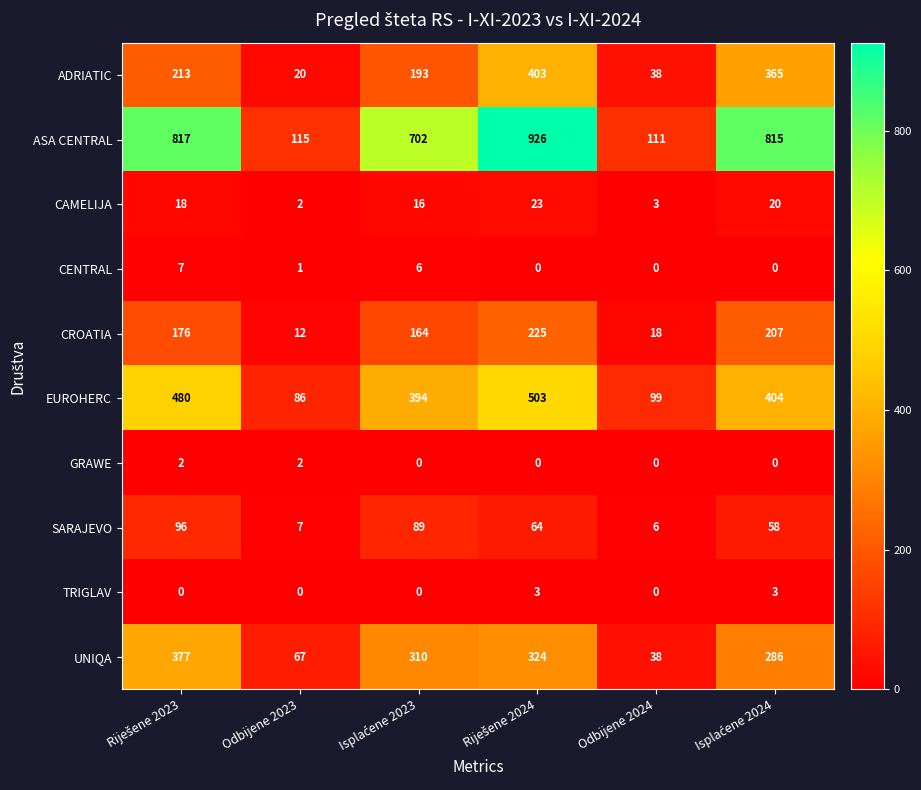

Which series has the largest total across all categories?

ASA CENTRAL